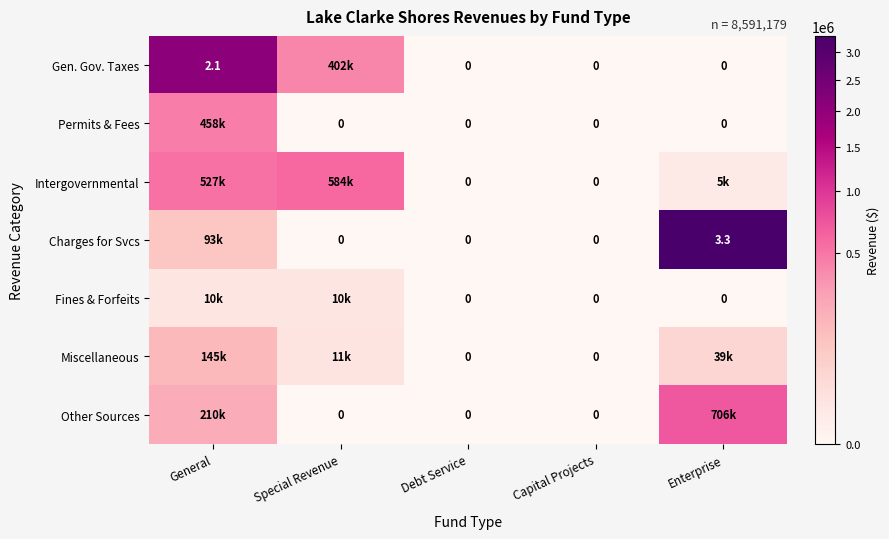

Is it true that Gen. Gov. Taxes equals 1391099 at Capital Projects?

False